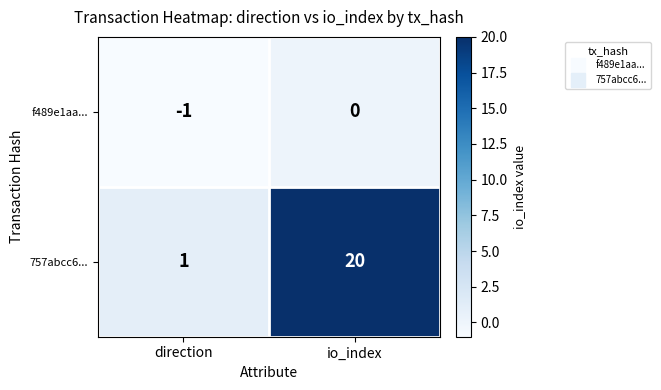

Which series has the largest total across all categories?

757abcc6...